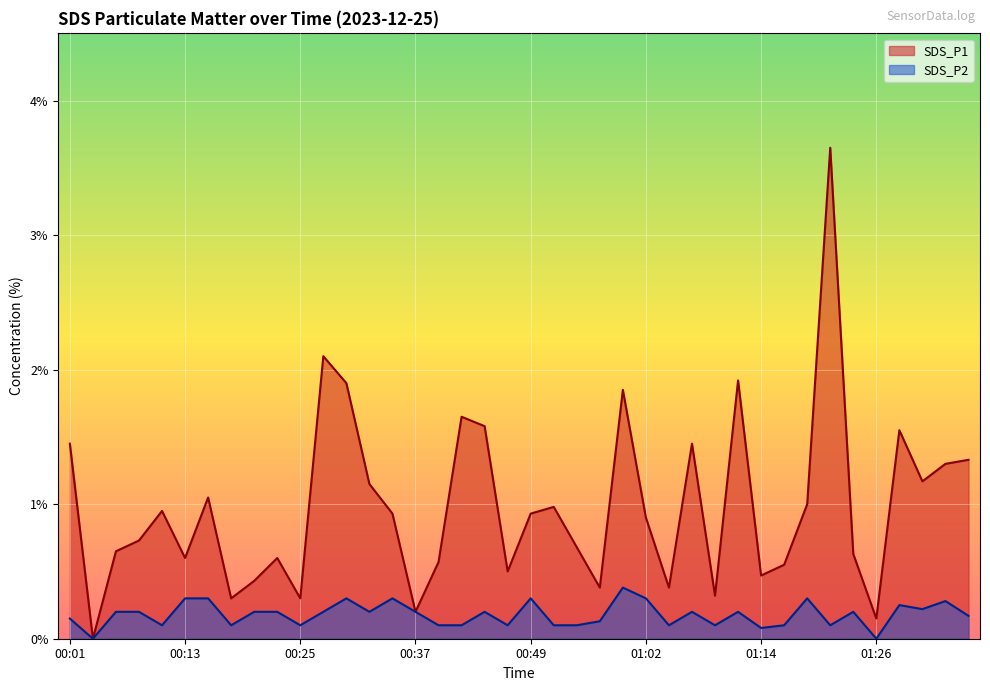

What is the average value of the SDS_P2 series?

0.2